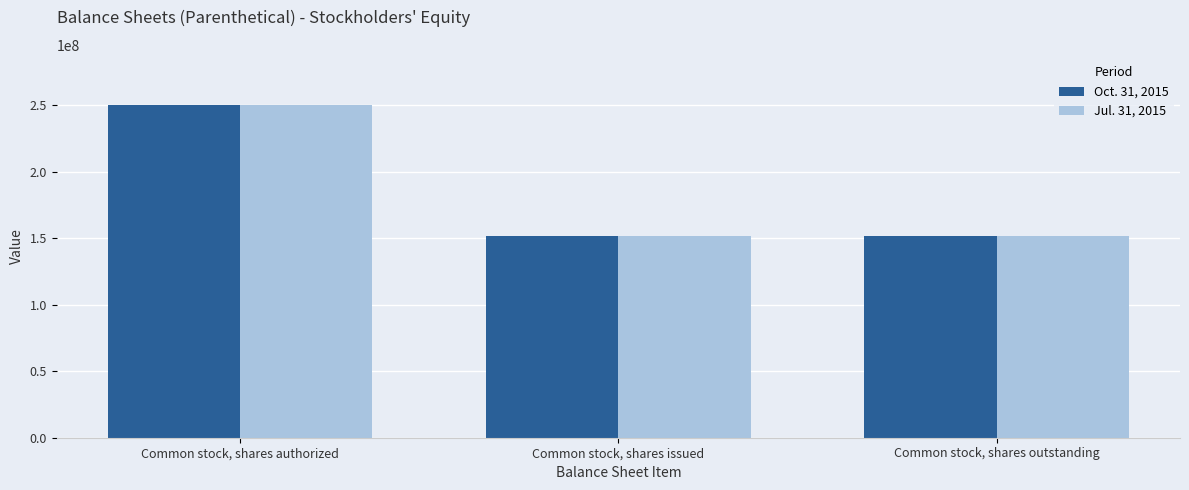

What is the value of the Jul. 31, 2015 bar at the 2nd from the left?

151800000